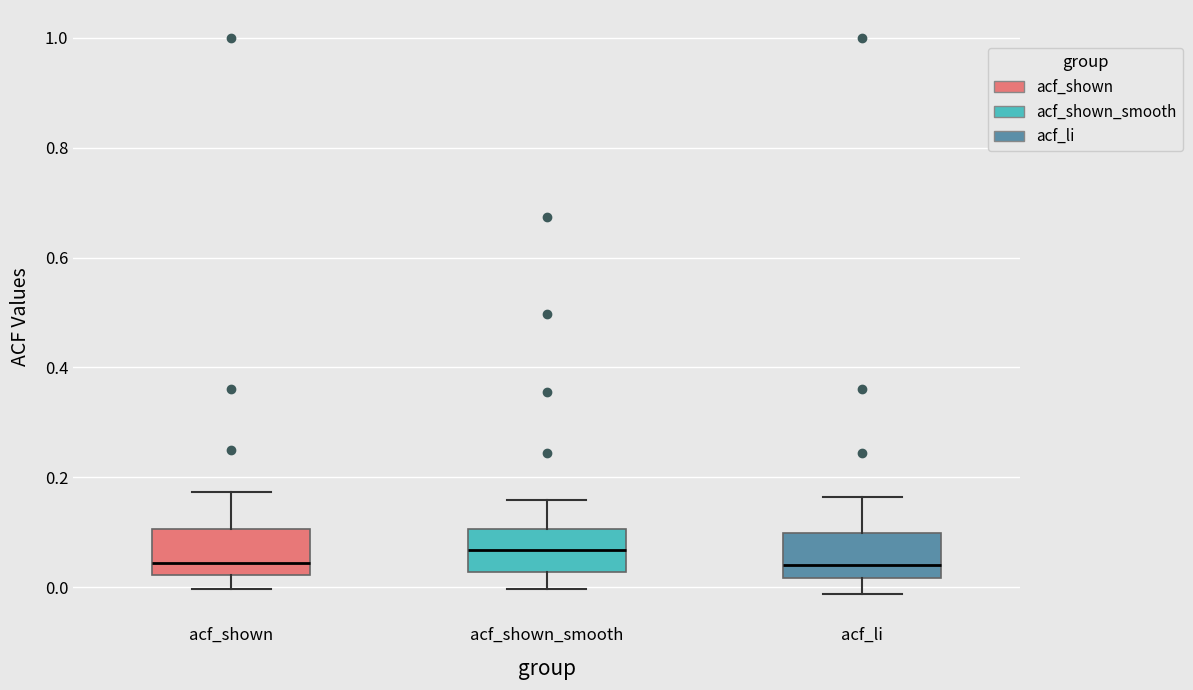

Reading left to right, transcribe this box plot: for each box, give where its median line is, the range the box spans, and where its two whiskers end, as read against the y-axis. The values are not printed on the chart, so give them approximately, as read against the axis.

acf_shown: median 0.04, box 0.02 to 0.10, whiskers 0.00 to 0.18
acf_shown_smooth: median 0.06, box 0.02 to 0.10, whiskers 0.00 to 0.16
acf_li: median 0.04, box 0.02 to 0.10, whiskers -0.02 to 0.16